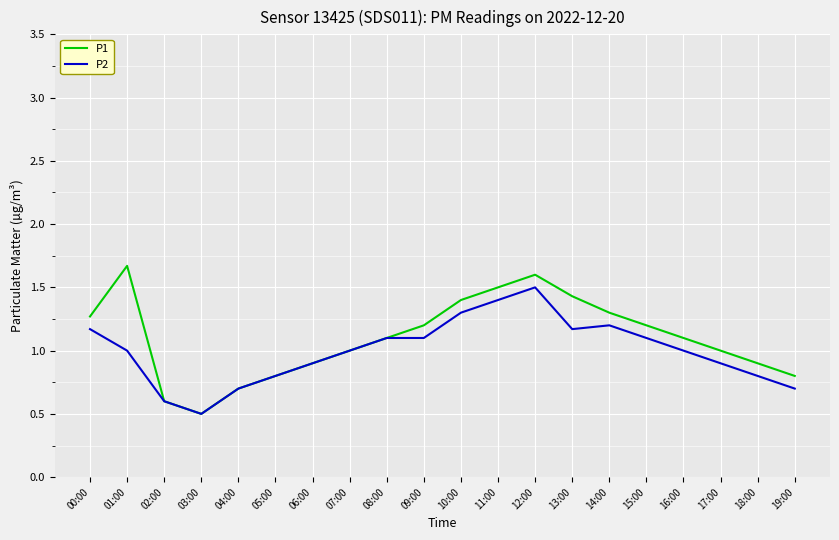

What is the greatest value displayed?

1.7